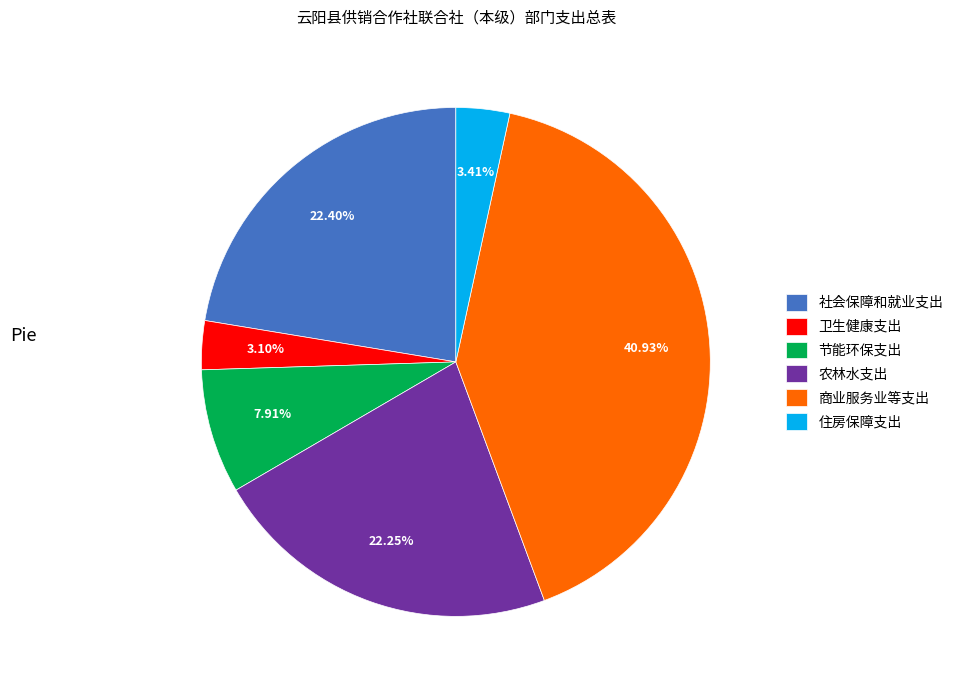

To the nearest percent, what is the average slice percentage?

17%